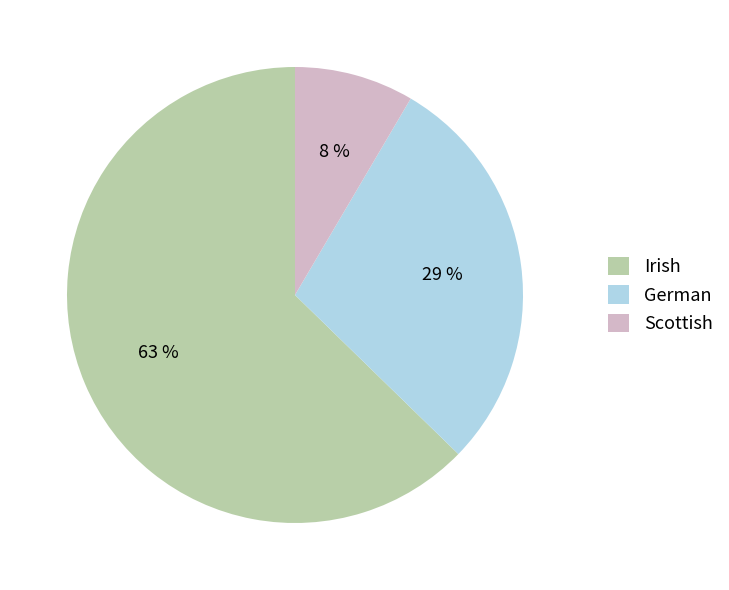

What is the majority slice?

Irish